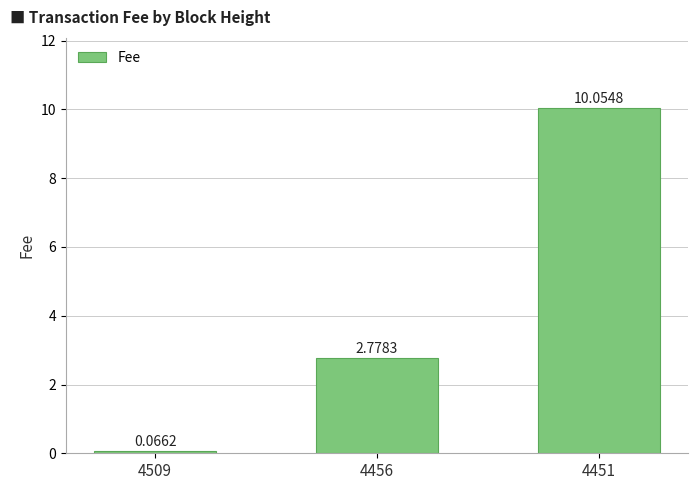

How many series are shown in this chart?

1